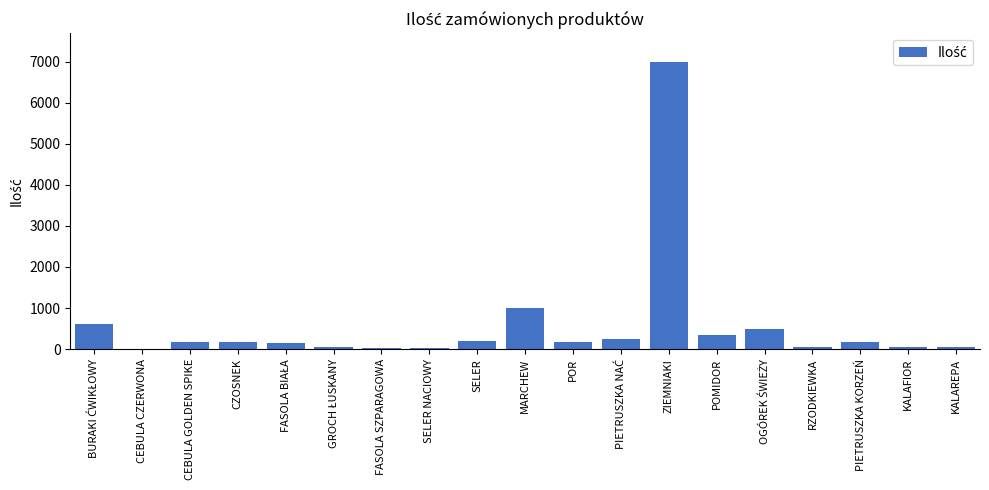

What is the sum of all values?

10950